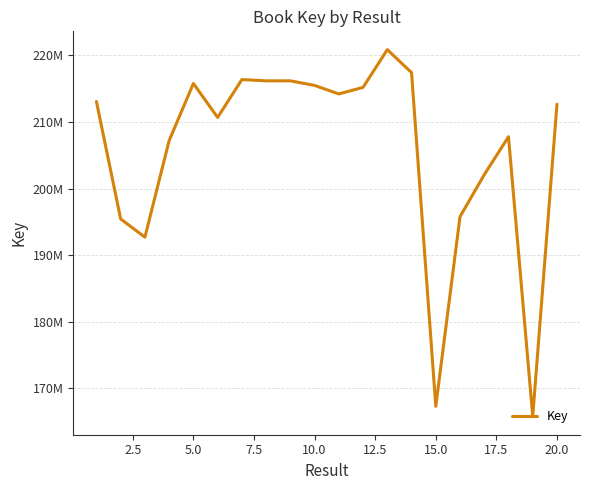

Does the chart have visible grid lines?

Yes